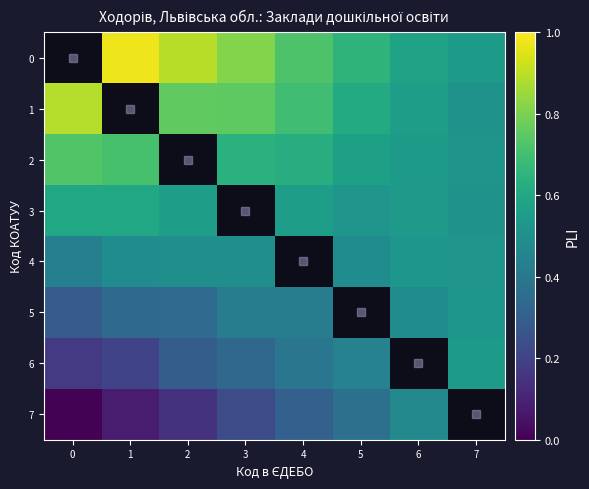

Is it true that 2 equals 0.7 at 0?

True